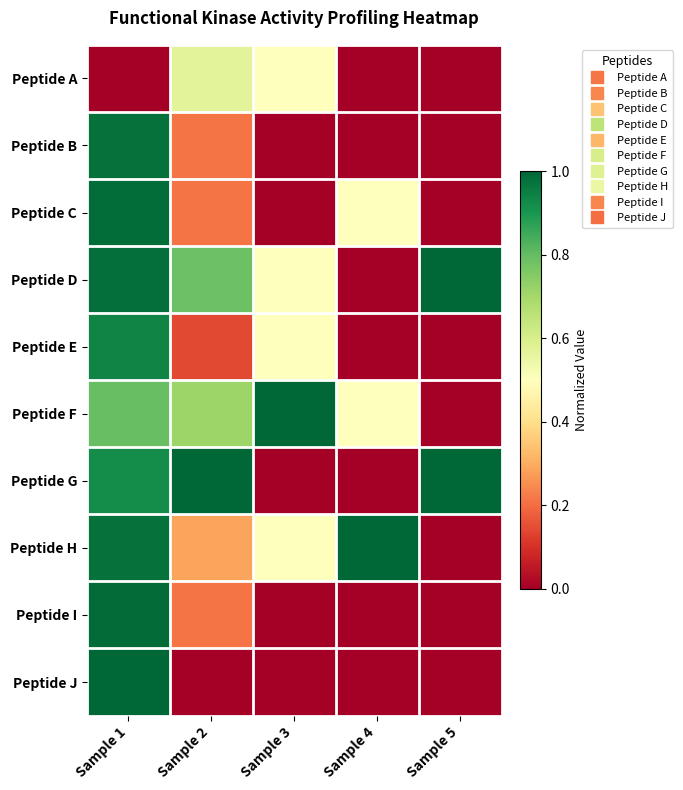

Reading left to right, extract all data points from this chart.

Peptide A: Sample 1=0.0	Sample 2=0.6	Sample 3=0.5	Sample 4=0.0	Sample 5=0.0
Peptide B: Sample 1=1.0	Sample 2=0.2	Sample 3=0.0	Sample 4=0.0	Sample 5=0.0
Peptide C: Sample 1=1.0	Sample 2=0.2	Sample 3=0.0	Sample 4=0.5	Sample 5=0.0
Peptide D: Sample 1=1.0	Sample 2=0.8	Sample 3=0.5	Sample 4=0.0	Sample 5=1.0
Peptide E: Sample 1=0.9	Sample 2=0.1	Sample 3=0.5	Sample 4=0.0	Sample 5=0.0
Peptide F: Sample 1=0.8	Sample 2=0.7	Sample 3=1.0	Sample 4=0.5	Sample 5=0.0
Peptide G: Sample 1=0.9	Sample 2=1.0	Sample 3=0.0	Sample 4=0.0	Sample 5=1.0
Peptide H: Sample 1=1.0	Sample 2=0.3	Sample 3=0.5	Sample 4=1.0	Sample 5=0.0
Peptide I: Sample 1=1.0	Sample 2=0.2	Sample 3=0.0	Sample 4=0.0	Sample 5=0.0
Peptide J: Sample 1=1.0	Sample 2=0.0	Sample 3=0.0	Sample 4=0.0	Sample 5=0.0